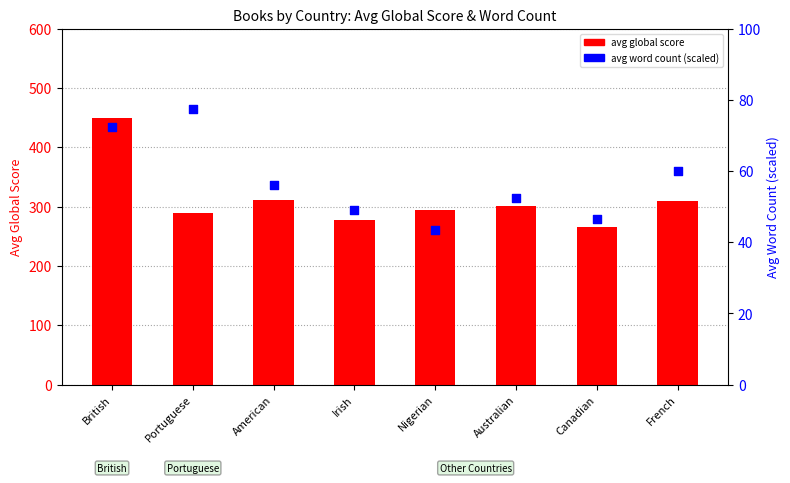

At how many categories does at least one series exceed 290?

5